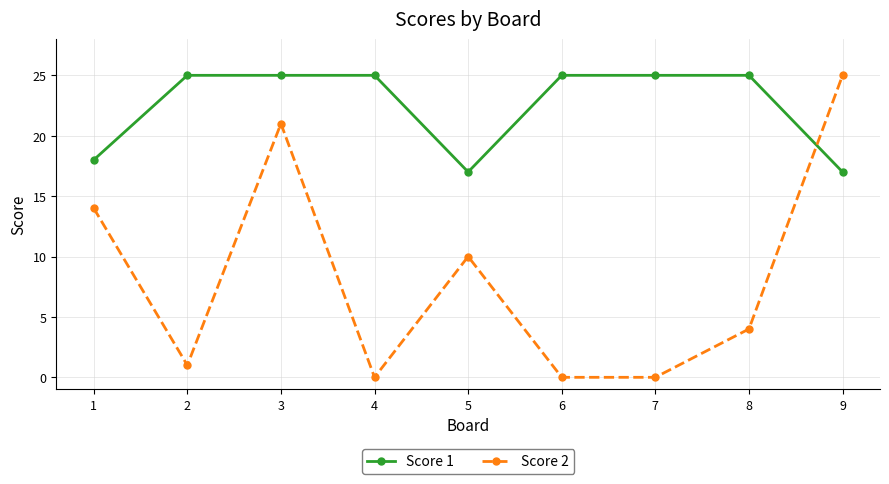

Reading left to right, list all the values displayed in this chart.

Score 1: 1=18	2=25	3=25	4=25	5=17	6=25	7=25	8=25	9=17
Score 2: 1=14	2=1	3=21	4=0	5=10	6=0	7=0	8=4	9=25